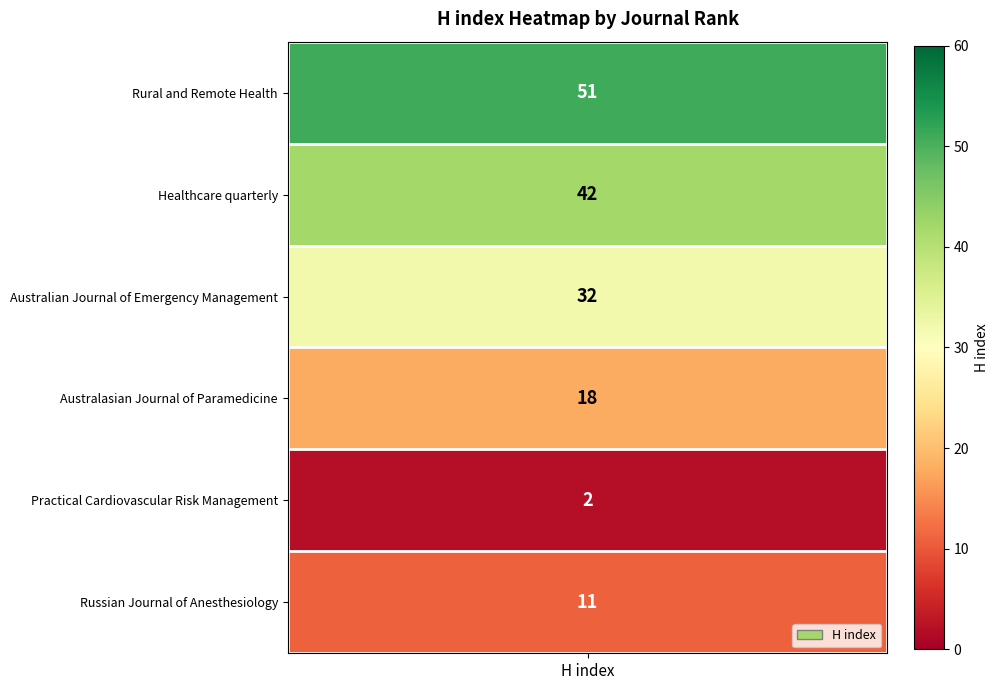

Reading left to right, list all the values displayed in this chart.

Rural and Remote Health=51	Healthcare quarterly=42	Australian Journal of Emergency Management=32	Australasian Journal of Paramedicine=18	Practical Cardiovascular Risk Management=2	Russian Journal of Anesthesiology=11